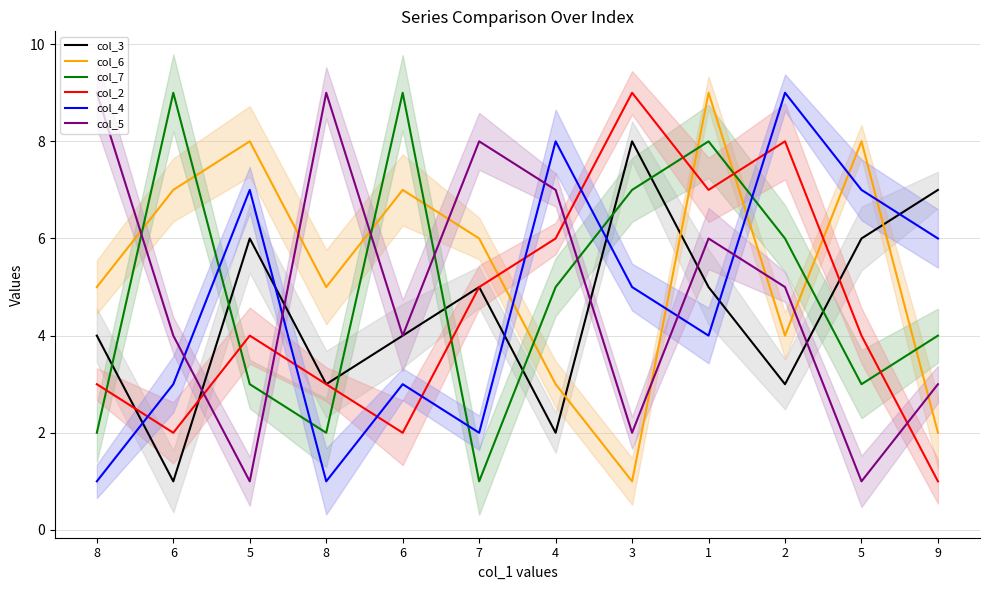

At which label is col_7 closest to 5?

4